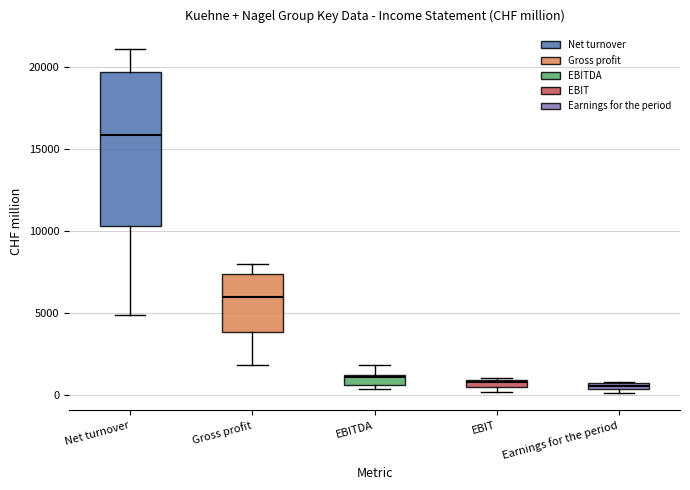

Which box is the tallest, from its lower edge to its upper edge?

Net turnover